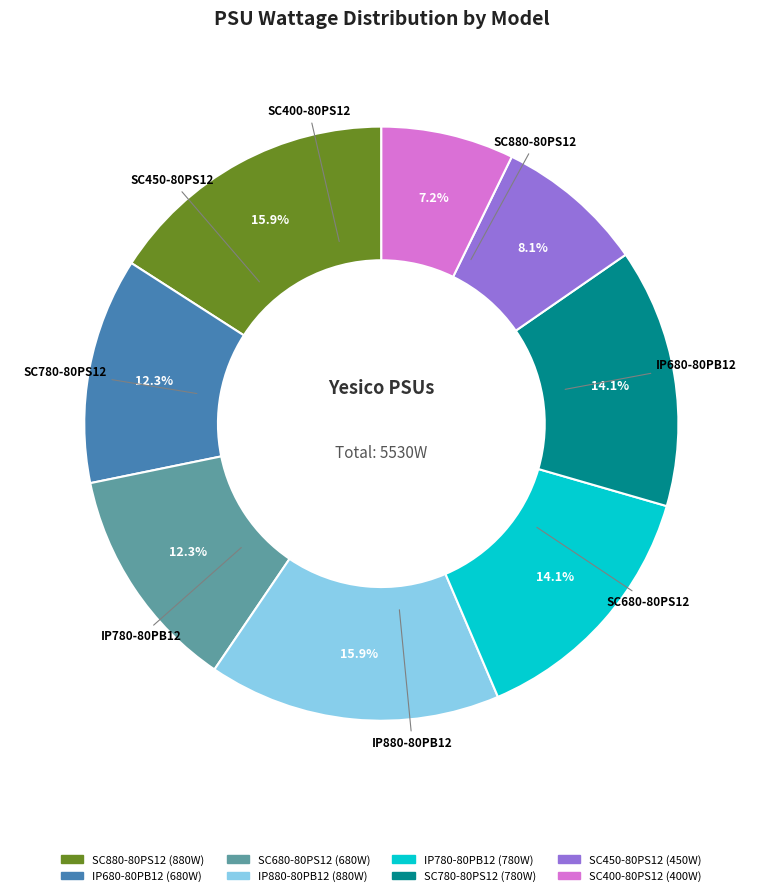

To the nearest percent, what is the difference between the SC680-80PS12 and IP780-80PB12 slice percentages?

2%